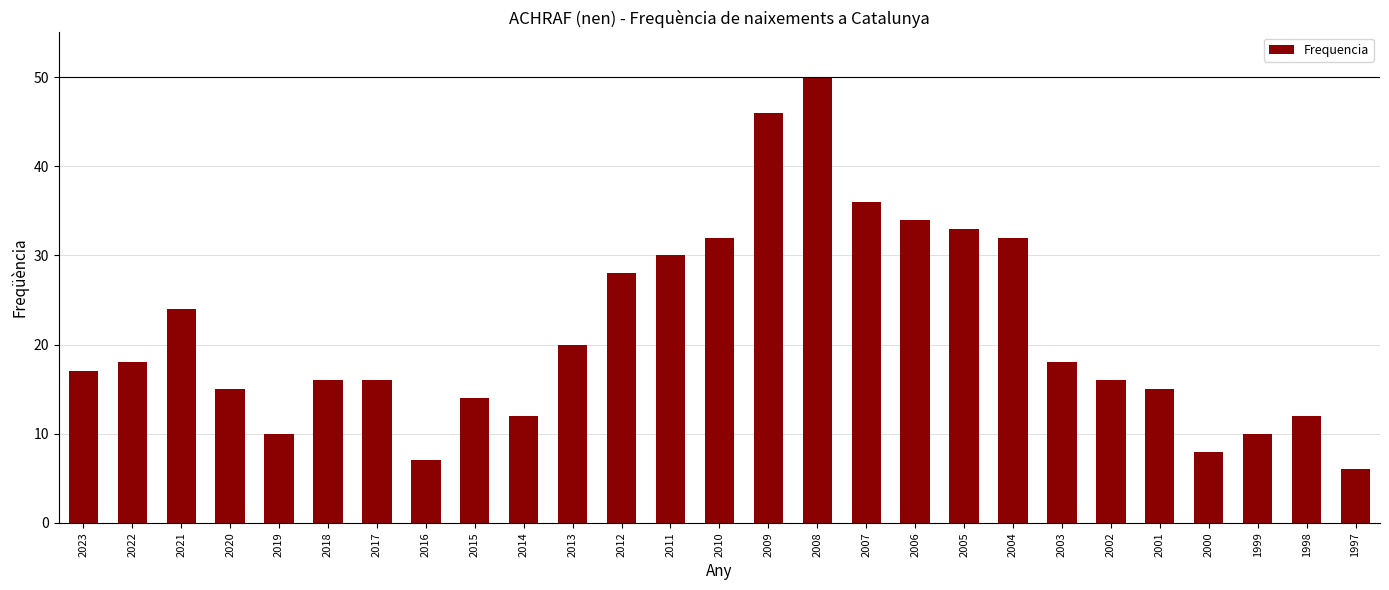

The value at 2007 is 36. True or false?

True